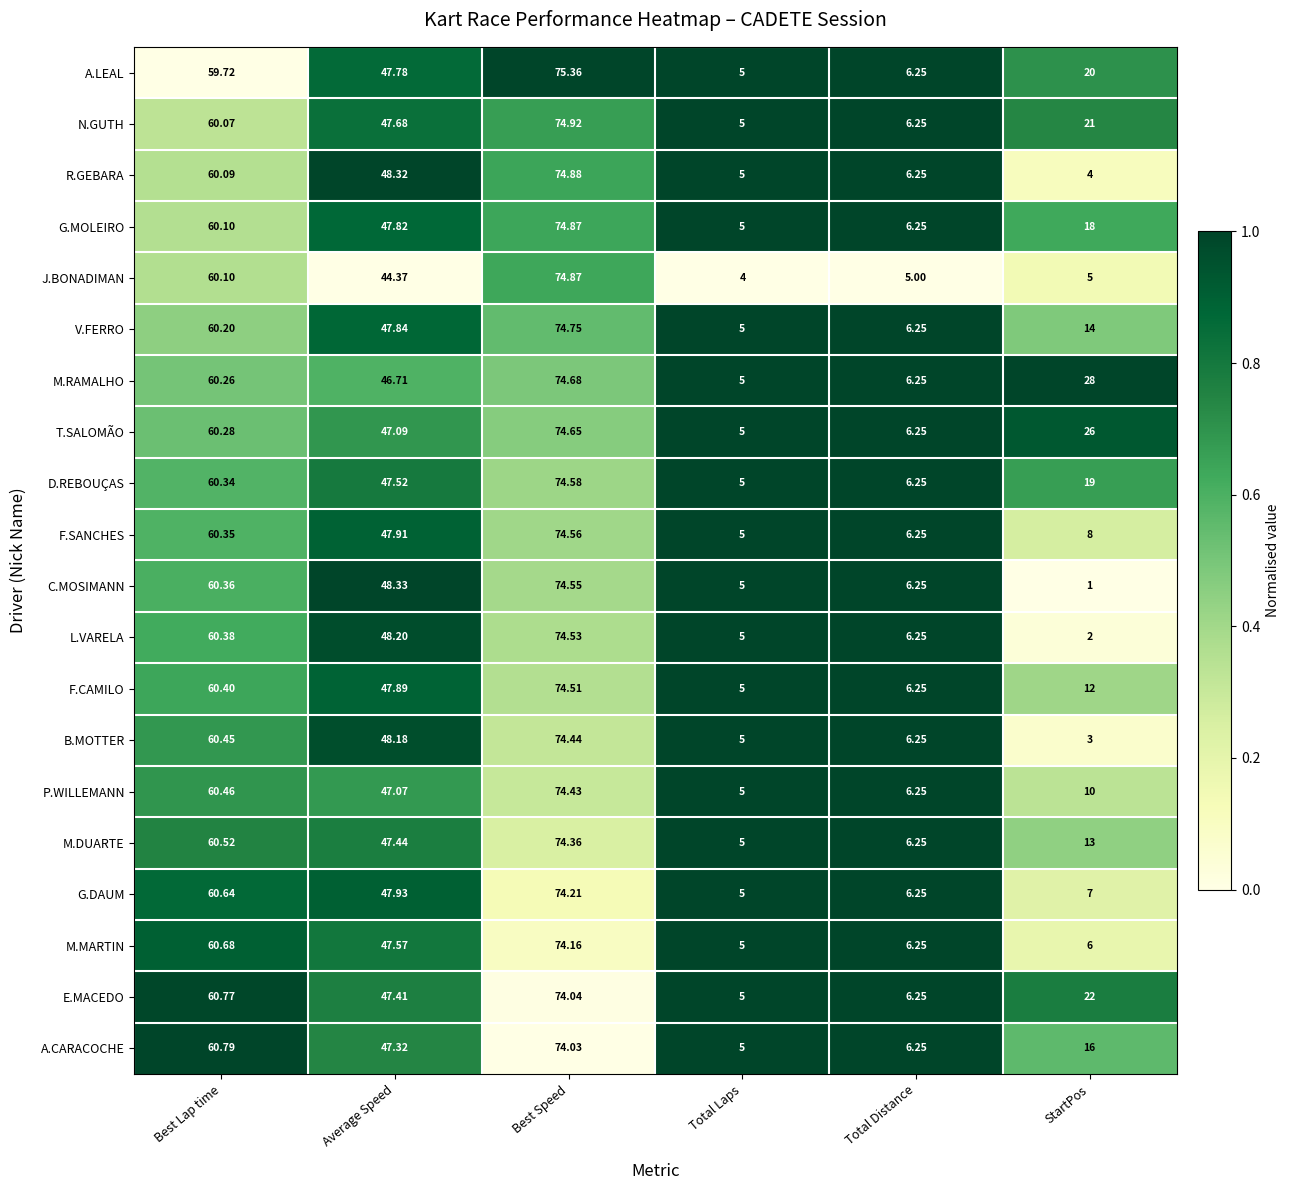

At StartPos, list the series in order from smallest to largest.

C.MOSIMANN, L.VARELA, B.MOTTER, R.GEBARA, J.BONADIMAN, M.MARTIN, G.DAUM, F.SANCHES, P.WILLEMANN, F.CAMILO, M.DUARTE, V.FERRO, A.CARACOCHE, G.MOLEIRO, D.REBOUÇAS, A.LEAL, N.GUTH, E.MACEDO, T.SALOMÃO, M.RAMALHO